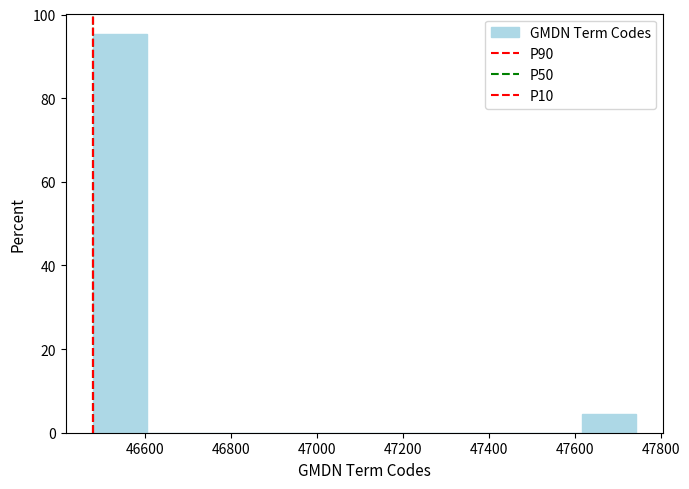

Reading left to right, transcribe this chart: for each bar, give the range it covers on the x-axis and its height. Neither the bar edges nor the heights are printed on the chart, so give them approximately, as read against the axes.

46480 to 46600: 96
46600 to 46740: 0
46740 to 46860: 0
46860 to 46980: 0
46980 to 47120: 0
47120 to 47240: 0
47240 to 47360: 0
47360 to 47500: 0
47500 to 47620: 0
47620 to 47740: 4